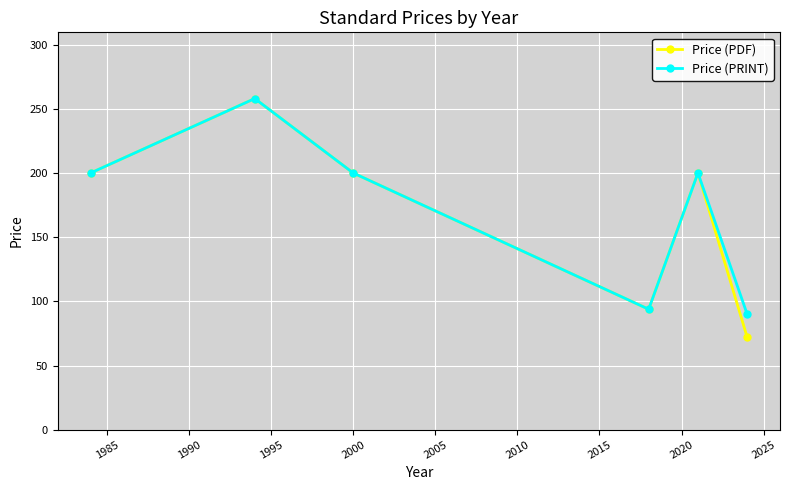

Does the chart display data point markers on the line(s)?

Yes